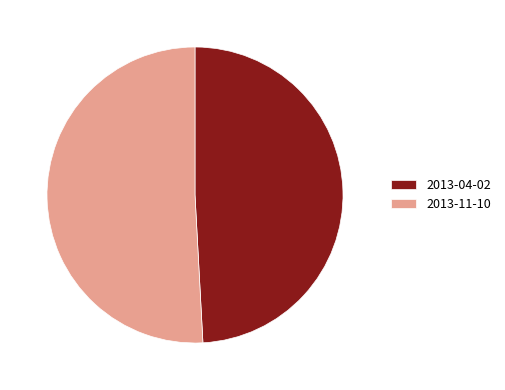

Is there a majority slice in this chart?

Yes